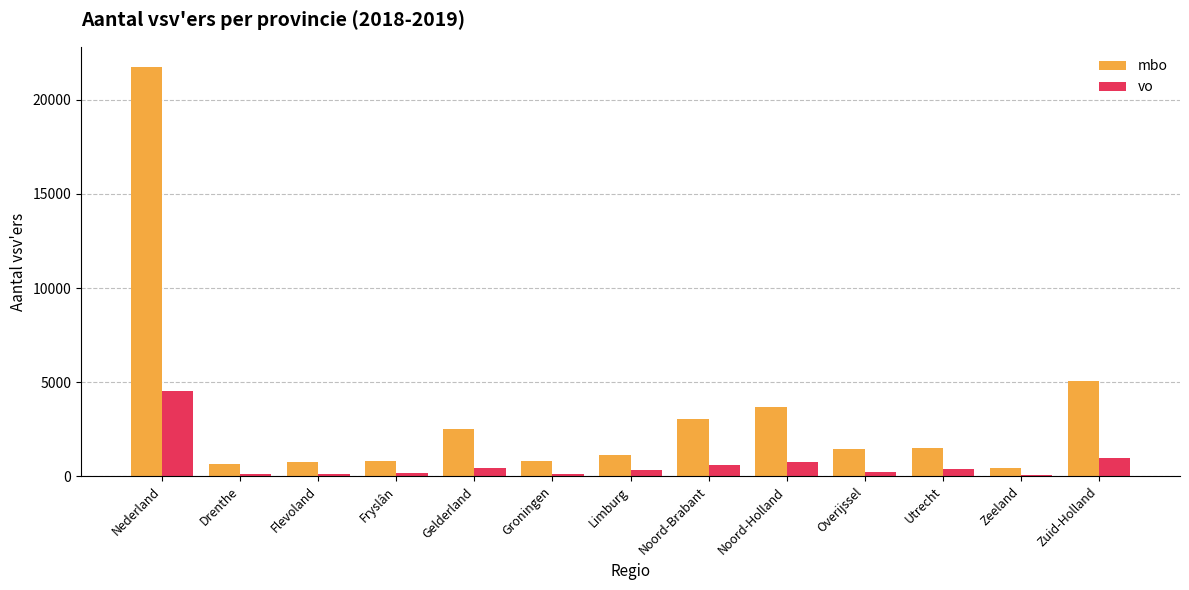

Does the chart contain stacked bars?

No